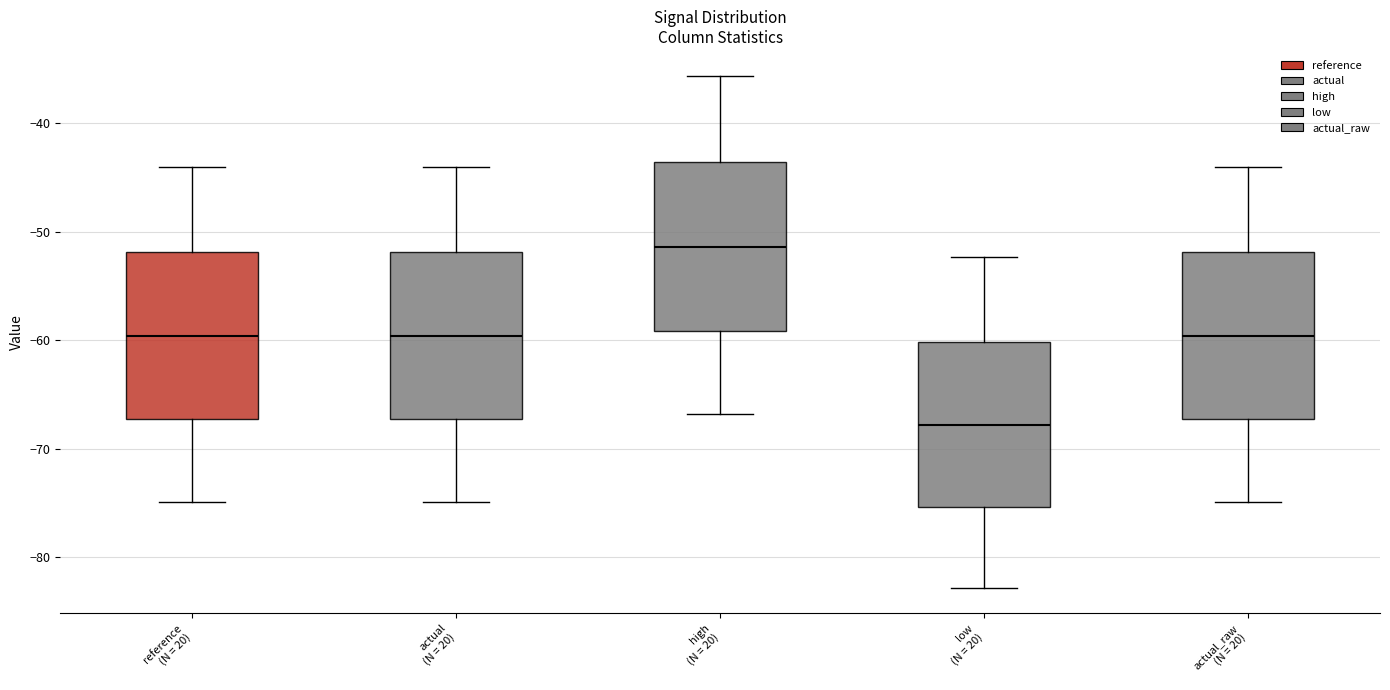

Where is the upper edge of the box for high (N = 20) on the y-axis? The values are not printed on the chart, so give them approximately, as read against the axis.

-44